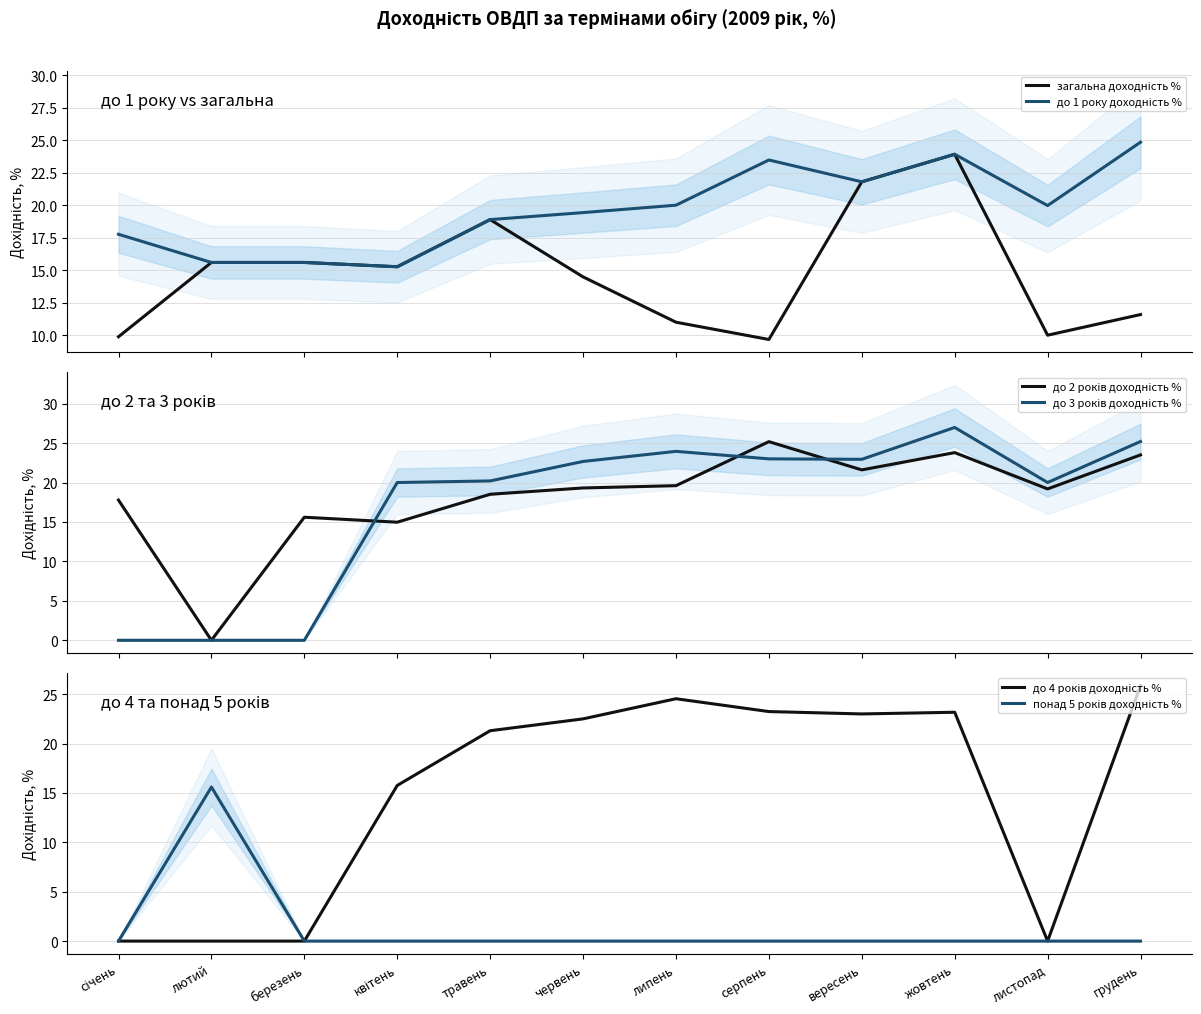

What is the spread (max minus min) of values at лютий?

15.6